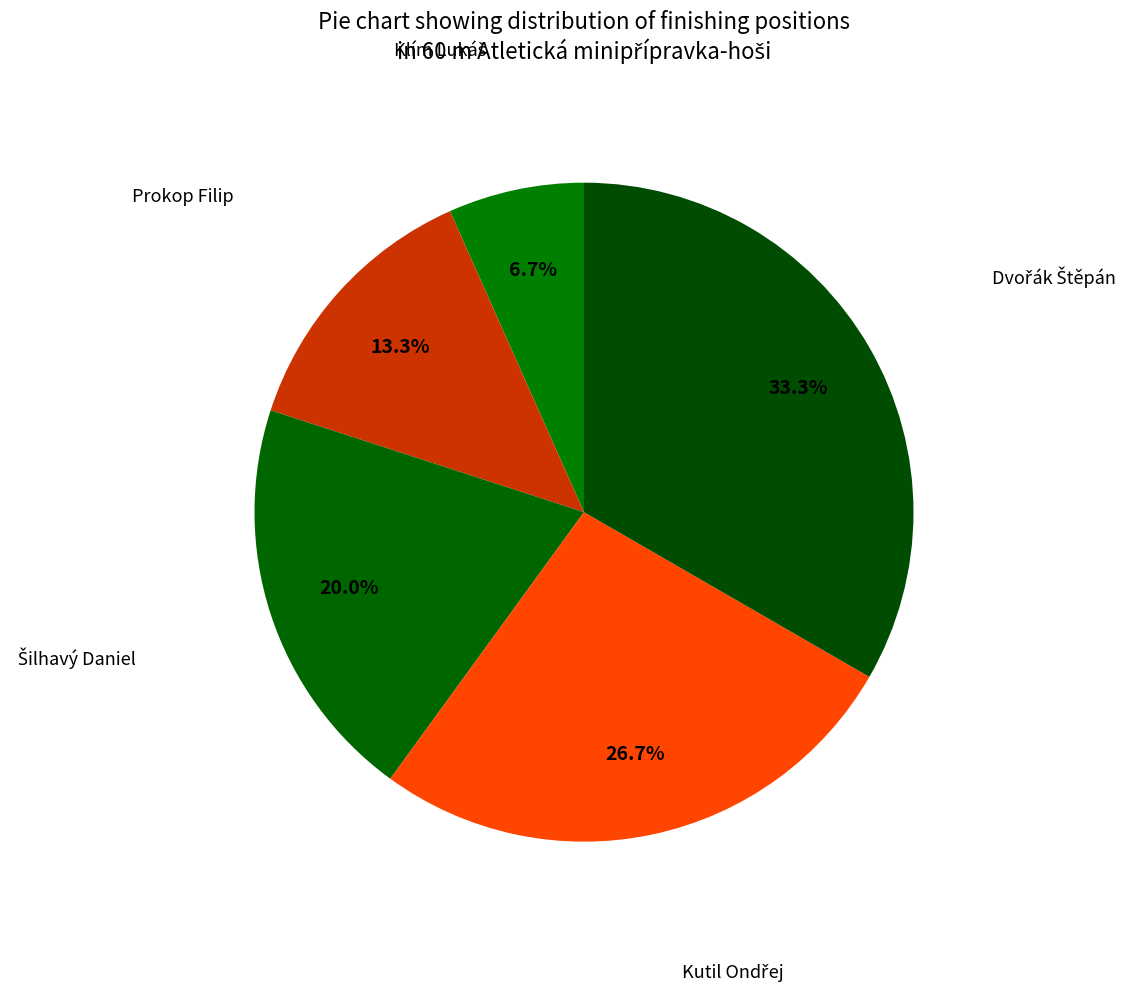

Count the number of slices in the pie.

5